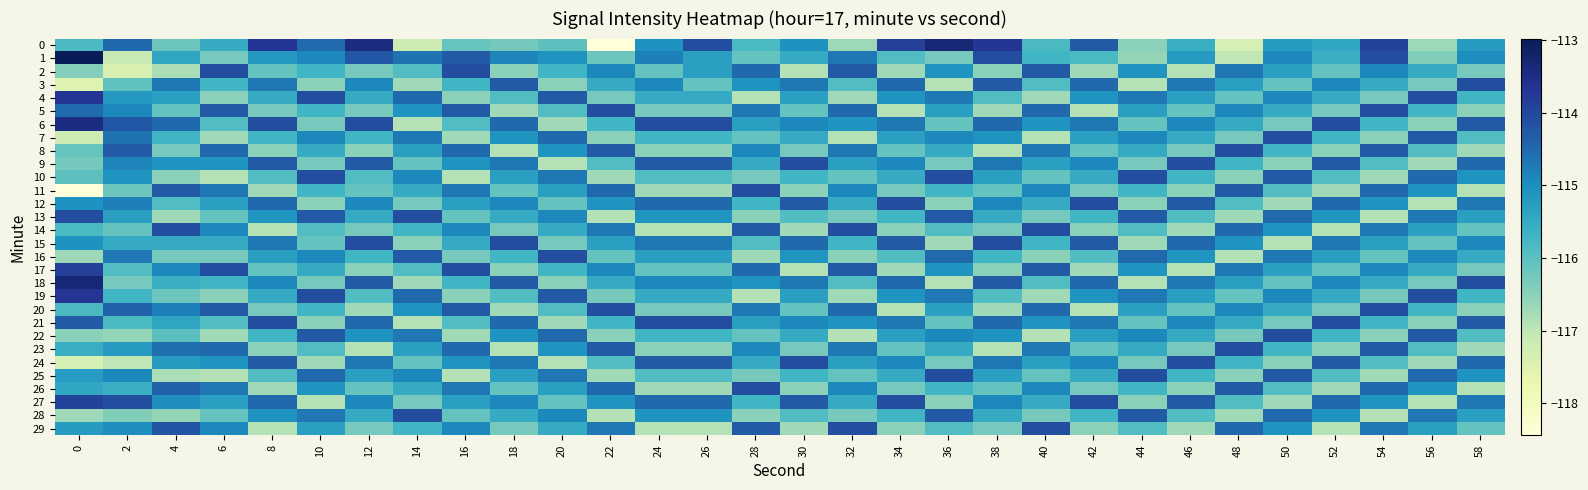

Reading left to right, list all the values displayed in this chart.

0: 0=-115.8	2=-114.5	4=-116.2	6=-115.5	8=-113.7	10=-114.5	12=-113.5	14=-117.2	16=-116.1	18=-116.3	20=-116.0	22=-118.4	24=-115.0	26=-114.1	28=-115.8	30=-115.1	32=-116.7	34=-113.9	36=-113.3	38=-113.7	40=-115.8	42=-114.3	44=-116.5	46=-115.6	48=-117.3	50=-115.2	52=-115.4	54=-113.9	56=-116.7	58=-115.2
1: 0=-113.0	2=-117.1	4=-115.4	6=-116.3	8=-115.2	10=-114.9	12=-114.2	14=-114.6	16=-114.3	18=-114.9	20=-115.1	22=-116.2	24=-114.8	26=-115.3	28=-116.1	30=-115.5	32=-114.7	34=-115.9	36=-116.3	38=-114.1	40=-115.7	42=-115.8	44=-116.6	46=-115.2	48=-117.0	50=-114.9	52=-115.6	54=-114.1	56=-116.4	58=-115.0
2: 0=-116.4	2=-117.4	4=-116.8	6=-114.1	8=-116.1	10=-115.7	12=-116.3	14=-115.9	16=-114.1	18=-116.5	20=-115.7	22=-114.9	24=-116.1	26=-115.3	28=-114.5	30=-116.9	32=-114.3	34=-116.7	36=-115.1	38=-116.5	40=-114.3	42=-116.7	44=-115.1	46=-116.9	48=-114.7	50=-115.3	52=-116.1	54=-114.9	56=-115.5	58=-116.3
3: 0=-117.5	2=-116.1	4=-114.7	6=-115.7	8=-114.7	10=-116.5	12=-114.9	14=-116.7	16=-115.7	18=-114.3	20=-116.5	22=-115.5	24=-114.9	26=-116.1	28=-115.1	30=-114.7	32=-115.9	34=-114.5	36=-116.9	38=-114.3	40=-115.9	42=-114.5	44=-116.9	46=-114.7	48=-115.3	50=-116.1	52=-114.9	54=-115.5	56=-116.3	58=-114.1
4: 0=-113.7	2=-115.2	4=-115.3	6=-116.5	8=-115.5	10=-114.1	12=-115.5	14=-114.5	16=-116.5	18=-115.9	20=-114.3	22=-116.3	24=-115.5	26=-115.5	28=-116.9	30=-115.3	32=-116.7	34=-115.1	36=-114.7	38=-115.9	40=-116.7	42=-115.1	44=-114.7	46=-115.3	48=-116.1	50=-114.9	52=-115.5	54=-116.3	56=-114.1	58=-115.7
5: 0=-114.5	2=-114.9	4=-116.1	6=-114.3	8=-116.3	10=-115.7	12=-116.3	14=-115.1	16=-114.3	18=-116.7	20=-115.9	22=-114.1	24=-116.3	26=-116.3	28=-114.7	30=-116.1	32=-114.5	34=-116.9	36=-115.3	38=-116.7	40=-114.5	42=-116.9	44=-115.3	46=-116.1	48=-114.9	50=-115.5	52=-116.3	54=-114.1	56=-115.7	58=-116.5
6: 0=-113.5	2=-114.2	4=-114.5	6=-115.9	8=-114.1	10=-116.3	12=-114.1	14=-116.9	16=-115.9	18=-114.5	20=-116.7	22=-115.7	24=-114.1	26=-114.1	28=-115.3	30=-114.9	32=-115.1	34=-114.7	36=-116.1	38=-114.5	40=-115.1	42=-114.7	44=-116.1	46=-114.9	48=-115.5	50=-116.3	52=-114.1	54=-115.7	56=-116.5	58=-114.3
7: 0=-117.2	2=-114.6	4=-115.7	6=-116.7	8=-115.7	10=-114.9	12=-115.7	14=-114.7	16=-116.7	18=-115.1	20=-114.5	22=-116.5	24=-115.7	26=-115.7	28=-116.1	30=-115.5	32=-116.9	34=-115.3	36=-114.9	38=-115.1	40=-116.9	42=-115.3	44=-114.9	46=-115.5	48=-116.3	50=-114.1	52=-115.7	54=-116.5	56=-114.3	58=-115.9
8: 0=-116.1	2=-114.3	4=-116.3	6=-114.5	8=-116.5	10=-115.5	12=-116.5	14=-115.3	16=-114.5	18=-116.9	20=-115.1	22=-114.3	24=-116.5	26=-116.5	28=-114.9	30=-116.3	32=-114.7	34=-116.1	36=-115.5	38=-116.9	40=-114.7	42=-116.1	44=-115.5	46=-116.3	48=-114.1	50=-115.7	52=-116.5	54=-114.3	56=-115.9	58=-116.7
9: 0=-116.3	2=-114.9	4=-115.1	6=-115.1	8=-114.3	10=-116.3	12=-114.3	14=-116.1	16=-115.1	18=-114.7	20=-116.9	22=-115.9	24=-114.3	26=-114.3	28=-115.5	30=-114.1	32=-115.3	34=-114.9	36=-116.3	38=-114.7	40=-115.3	42=-114.9	44=-116.3	46=-114.1	48=-115.7	50=-116.5	52=-114.3	54=-115.9	56=-116.7	58=-114.5
10: 0=-116.0	2=-115.1	4=-116.5	6=-116.9	8=-115.9	10=-114.1	12=-115.9	14=-114.9	16=-116.9	18=-115.3	20=-114.7	22=-116.7	24=-115.9	26=-115.9	28=-116.3	30=-115.7	32=-116.1	34=-115.5	36=-114.1	38=-115.3	40=-116.1	42=-115.5	44=-114.1	46=-115.7	48=-116.5	50=-114.3	52=-115.9	54=-116.7	56=-114.5	58=-115.1
11: 0=-118.4	2=-116.2	4=-114.3	6=-114.7	8=-116.7	10=-115.7	12=-116.1	14=-115.5	16=-114.7	18=-116.1	20=-115.3	22=-114.5	24=-116.7	26=-116.7	28=-114.1	30=-116.5	32=-114.9	34=-116.3	36=-115.7	38=-116.1	40=-114.9	42=-116.3	44=-115.7	46=-116.5	48=-114.3	50=-115.9	52=-116.7	54=-114.5	56=-115.1	58=-116.9
12: 0=-115.0	2=-114.8	4=-115.9	6=-115.3	8=-114.5	10=-116.5	12=-114.9	14=-116.3	16=-115.3	18=-114.9	20=-116.1	22=-115.1	24=-114.5	26=-114.5	28=-115.7	30=-114.3	32=-115.5	34=-114.1	36=-116.5	38=-114.9	40=-115.5	42=-114.1	44=-116.5	46=-114.3	48=-115.9	50=-116.7	52=-114.5	54=-115.1	56=-116.9	58=-114.7
13: 0=-114.1	2=-115.3	4=-116.7	6=-116.1	8=-115.1	10=-114.3	12=-115.5	14=-114.1	16=-116.1	18=-115.5	20=-114.9	22=-116.9	24=-115.1	26=-115.1	28=-116.5	30=-115.9	32=-116.3	34=-115.7	36=-114.3	38=-115.5	40=-116.3	42=-115.7	44=-114.3	46=-115.9	48=-116.7	50=-114.5	52=-115.1	54=-116.9	56=-114.7	58=-115.3
14: 0=-115.8	2=-116.1	4=-114.1	6=-114.9	8=-116.9	10=-115.9	12=-116.3	14=-115.7	16=-114.9	18=-116.3	20=-115.5	22=-114.7	24=-116.9	26=-116.9	28=-114.3	30=-116.7	32=-114.1	34=-116.5	36=-115.9	38=-116.3	40=-114.1	42=-116.5	44=-115.9	46=-116.7	48=-114.5	50=-115.1	52=-116.9	54=-114.7	56=-115.3	58=-116.1
15: 0=-115.1	2=-115.5	4=-115.5	6=-115.5	8=-114.7	10=-116.1	12=-114.1	14=-116.5	16=-115.5	18=-114.1	20=-116.3	22=-115.3	24=-114.7	26=-114.7	28=-115.9	30=-114.5	32=-115.7	34=-114.3	36=-116.7	38=-114.1	40=-115.7	42=-114.3	44=-116.7	46=-114.5	48=-115.1	50=-116.9	52=-114.7	54=-115.3	56=-116.1	58=-114.9
16: 0=-116.7	2=-114.7	4=-116.3	6=-116.3	8=-115.3	10=-114.9	12=-115.7	14=-114.3	16=-116.3	18=-115.7	20=-114.1	22=-116.1	24=-115.3	26=-115.3	28=-116.7	30=-115.1	32=-116.5	34=-115.9	36=-114.5	38=-115.7	40=-116.5	42=-115.9	44=-114.5	46=-115.1	48=-116.9	50=-114.7	52=-115.3	54=-116.1	56=-114.9	58=-115.5
17: 0=-113.9	2=-115.9	4=-114.9	6=-114.1	8=-116.1	10=-115.5	12=-116.5	14=-115.9	16=-114.1	18=-116.5	20=-115.7	22=-114.9	24=-116.1	26=-116.1	28=-114.5	30=-116.9	32=-114.3	34=-116.7	36=-115.1	38=-116.5	40=-114.3	42=-116.7	44=-115.1	46=-116.9	48=-114.7	50=-115.3	52=-116.1	54=-114.9	56=-115.5	58=-116.3
18: 0=-113.3	2=-116.3	4=-115.6	6=-115.7	8=-114.9	10=-116.3	12=-114.3	14=-116.7	16=-115.7	18=-114.3	20=-116.5	22=-115.5	24=-114.9	26=-114.9	28=-115.1	30=-114.7	32=-115.9	34=-114.5	36=-116.9	38=-114.3	40=-115.9	42=-114.5	44=-116.9	46=-114.7	48=-115.3	50=-116.1	52=-114.9	54=-115.5	56=-116.3	58=-114.1
19: 0=-113.7	2=-115.7	4=-116.2	6=-116.5	8=-115.5	10=-114.1	12=-115.9	14=-114.5	16=-116.5	18=-115.9	20=-114.3	22=-116.3	24=-115.5	26=-115.5	28=-116.9	30=-115.3	32=-116.7	34=-115.1	36=-114.7	38=-115.9	40=-116.7	42=-115.1	44=-114.7	46=-115.3	48=-116.1	50=-114.9	52=-115.5	54=-116.3	56=-114.1	58=-115.7
20: 0=-115.8	2=-114.4	4=-114.8	6=-114.3	8=-116.3	10=-115.7	12=-116.7	14=-115.1	16=-114.3	18=-116.7	20=-115.9	22=-114.1	24=-116.3	26=-116.3	28=-114.7	30=-116.1	32=-114.5	34=-116.9	36=-115.3	38=-116.7	40=-114.5	42=-116.9	44=-115.3	46=-116.1	48=-114.9	50=-115.5	52=-116.3	54=-114.1	56=-115.7	58=-116.5
21: 0=-114.3	2=-115.8	4=-115.4	6=-115.9	8=-114.1	10=-116.5	12=-114.5	14=-116.9	16=-115.9	18=-114.5	20=-116.7	22=-115.7	24=-114.1	26=-114.1	28=-115.3	30=-114.9	32=-115.1	34=-114.7	36=-116.1	38=-114.5	40=-115.1	42=-114.7	44=-116.1	46=-114.9	48=-115.5	50=-116.3	52=-114.1	54=-115.7	56=-116.5	58=-114.3
22: 0=-116.5	2=-116.6	4=-116.0	6=-116.7	8=-115.7	10=-114.3	12=-115.1	14=-114.7	16=-116.7	18=-115.1	20=-114.5	22=-116.5	24=-115.7	26=-115.7	28=-116.1	30=-115.5	32=-116.9	34=-115.3	36=-114.9	38=-115.1	40=-116.9	42=-115.3	44=-114.9	46=-115.5	48=-116.3	50=-114.1	52=-115.7	54=-116.5	56=-114.3	58=-115.9
23: 0=-115.6	2=-115.2	4=-114.6	6=-114.5	8=-116.5	10=-115.9	12=-116.9	14=-115.3	16=-114.5	18=-116.9	20=-115.1	22=-114.3	24=-116.5	26=-116.5	28=-114.9	30=-116.3	32=-114.7	34=-116.1	36=-115.5	38=-116.9	40=-114.7	42=-116.1	44=-115.5	46=-116.3	48=-114.1	50=-115.7	52=-116.5	54=-114.3	56=-115.9	58=-116.7
24: 0=-117.3	2=-117.0	4=-115.2	6=-115.1	8=-114.3	10=-116.7	12=-114.7	14=-116.1	16=-115.1	18=-114.7	20=-116.9	22=-115.9	24=-114.3	26=-114.3	28=-115.5	30=-114.1	32=-115.3	34=-114.9	36=-116.3	38=-114.7	40=-115.3	42=-114.9	44=-116.3	46=-114.1	48=-115.7	50=-116.5	52=-114.3	54=-115.9	56=-116.7	58=-114.5
25: 0=-115.2	2=-114.9	4=-116.8	6=-116.9	8=-115.9	10=-114.5	12=-115.3	14=-114.9	16=-116.9	18=-115.3	20=-114.7	22=-116.7	24=-115.9	26=-115.9	28=-116.3	30=-115.7	32=-116.1	34=-115.5	36=-114.1	38=-115.3	40=-116.1	42=-115.5	44=-114.1	46=-115.7	48=-116.5	50=-114.3	52=-115.9	54=-116.7	56=-114.5	58=-115.1
26: 0=-115.4	2=-115.6	4=-114.4	6=-114.7	8=-116.7	10=-115.1	12=-116.1	14=-115.5	16=-114.7	18=-116.1	20=-115.3	22=-114.5	24=-116.7	26=-116.7	28=-114.1	30=-116.5	32=-114.9	34=-116.3	36=-115.7	38=-116.1	40=-114.9	42=-116.3	44=-115.7	46=-116.5	48=-114.3	50=-115.9	52=-116.7	54=-114.5	56=-115.1	58=-116.9
27: 0=-113.9	2=-114.1	4=-115.0	6=-115.3	8=-114.5	10=-116.9	12=-114.9	14=-116.3	16=-115.3	18=-114.9	20=-116.1	22=-115.1	24=-114.5	26=-114.5	28=-115.7	30=-114.3	32=-115.5	34=-114.1	36=-116.5	38=-114.9	40=-115.5	42=-114.1	44=-116.5	46=-114.3	48=-115.9	50=-116.7	52=-114.5	54=-115.1	56=-116.9	58=-114.7
28: 0=-116.7	2=-116.4	4=-116.6	6=-116.1	8=-115.1	10=-114.7	12=-115.5	14=-114.1	16=-116.1	18=-115.5	20=-114.9	22=-116.9	24=-115.1	26=-115.1	28=-116.5	30=-115.9	32=-116.3	34=-115.7	36=-114.3	38=-115.5	40=-116.3	42=-115.7	44=-114.3	46=-115.9	48=-116.7	50=-114.5	52=-115.1	54=-116.9	56=-114.7	58=-115.3
29: 0=-115.2	2=-115.0	4=-114.2	6=-114.9	8=-116.9	10=-115.3	12=-116.3	14=-115.7	16=-114.9	18=-116.3	20=-115.5	22=-114.7	24=-116.9	26=-116.9	28=-114.3	30=-116.7	32=-114.1	34=-116.5	36=-115.9	38=-116.3	40=-114.1	42=-116.5	44=-115.9	46=-116.7	48=-114.5	50=-115.1	52=-116.9	54=-114.7	56=-115.3	58=-116.1